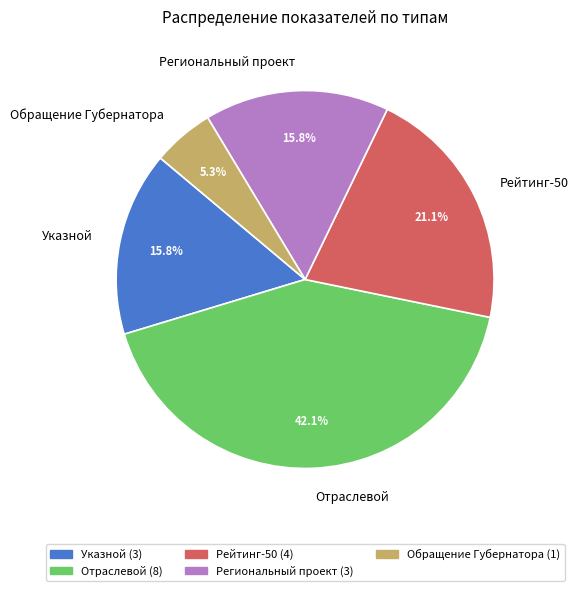

Is it true that Обращение Губернатора is 18% of the pie?

False